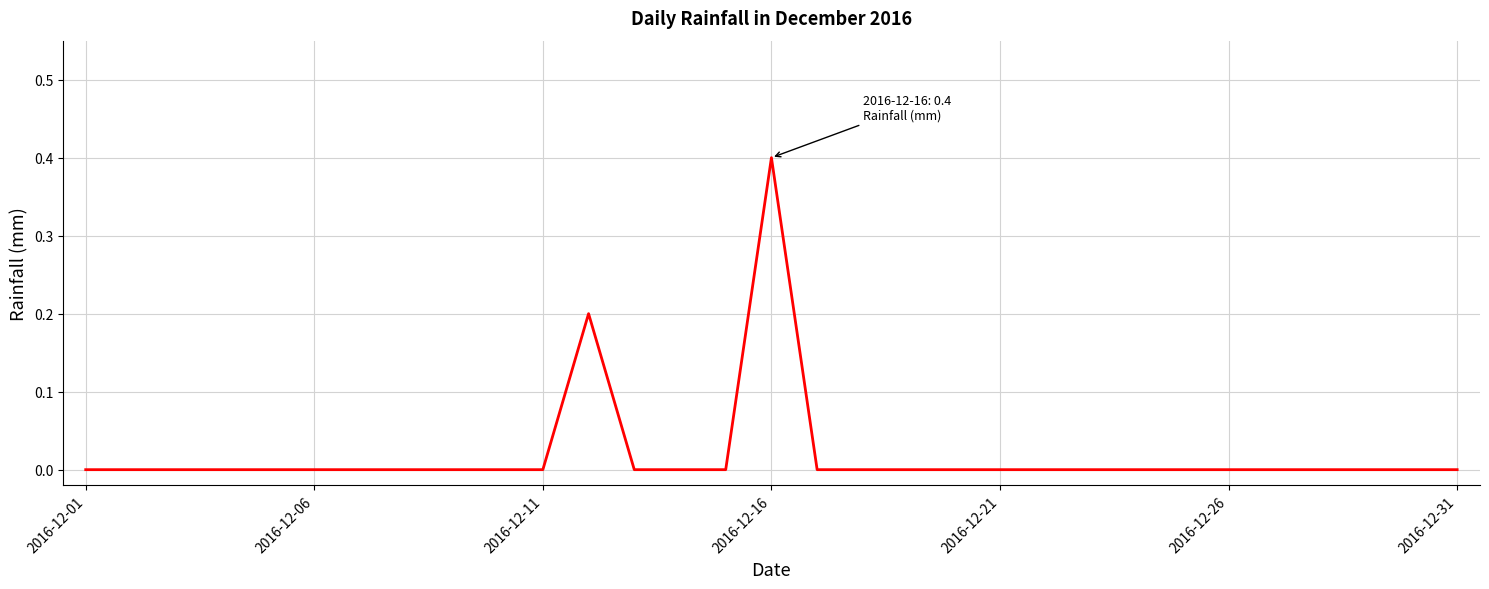

What is the maximum value shown in the chart?

0.4